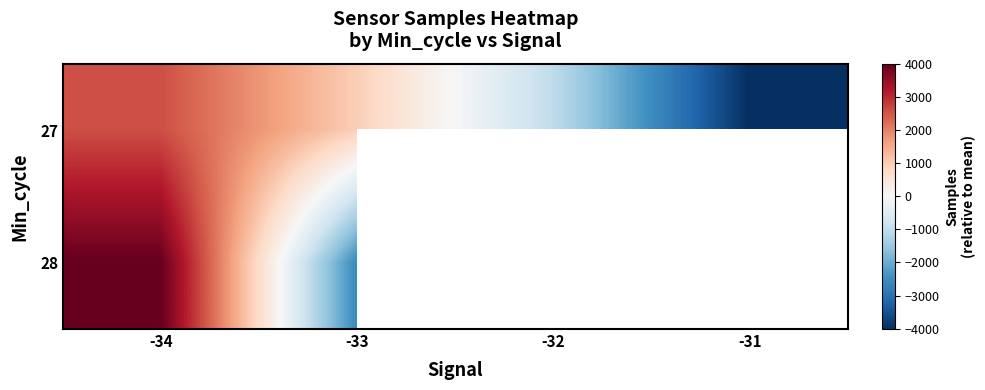

What is the minimum value for 27?

-4009.6